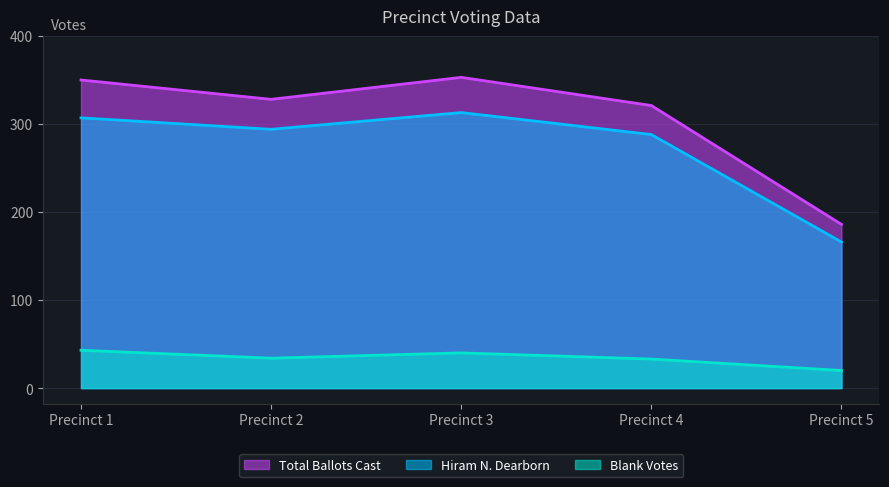

Which series has the widest spread of values?

Total Ballots Cast